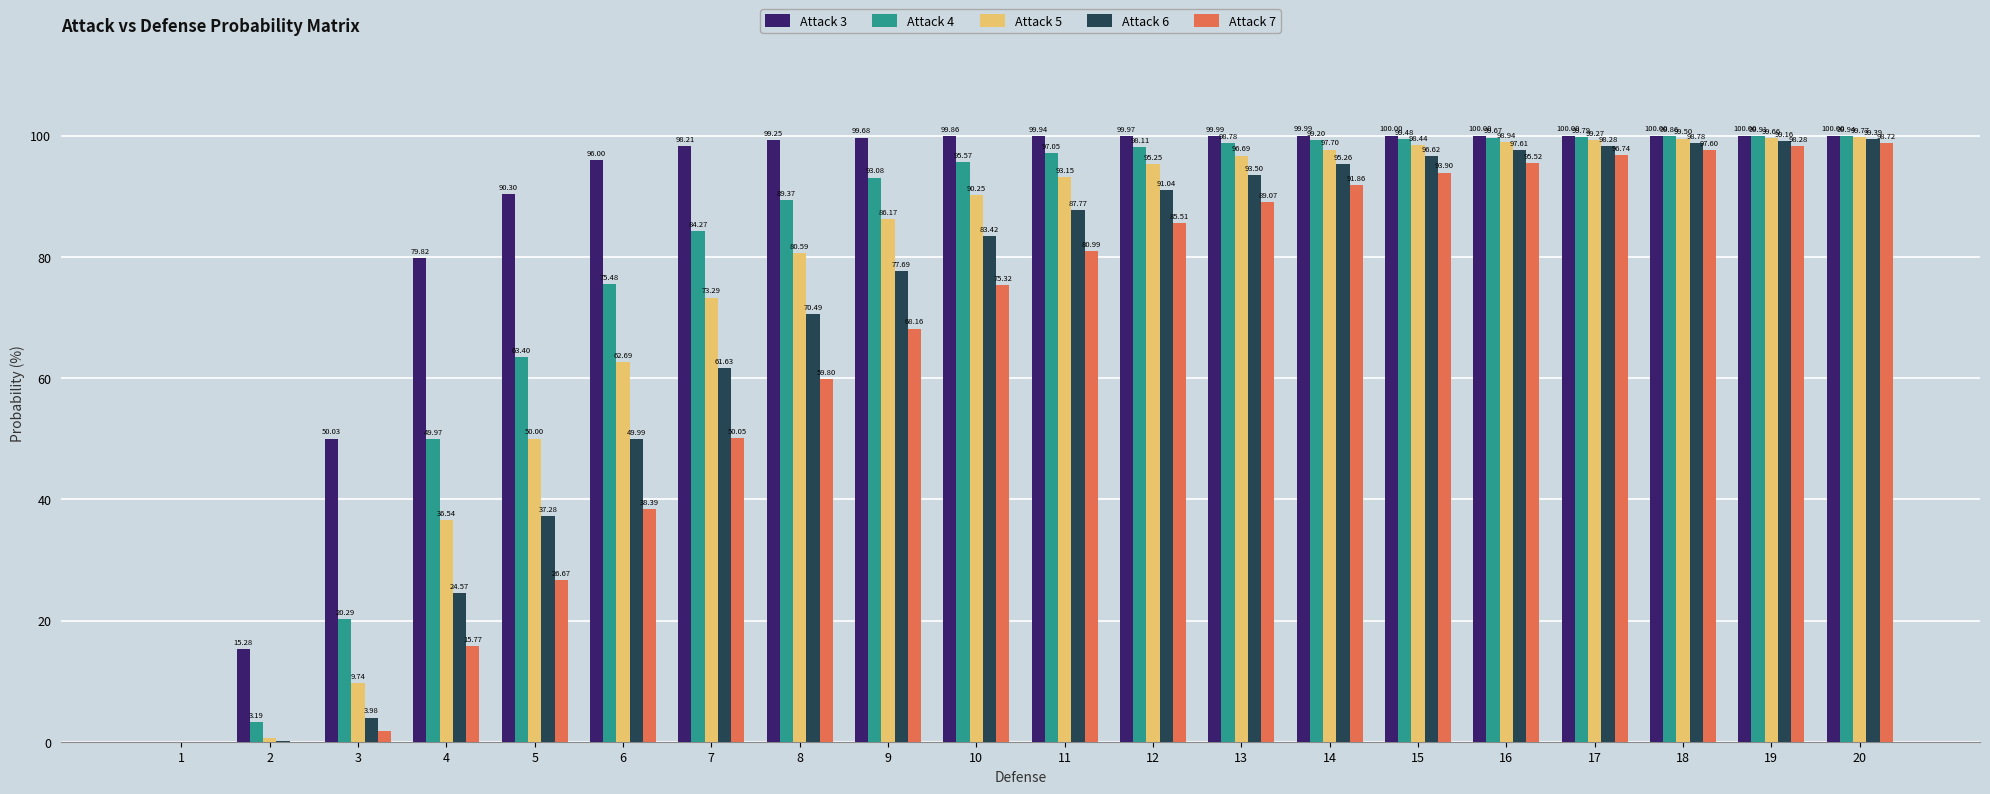

True or false: Attack 7 has a value of 60.9 at 6.

False